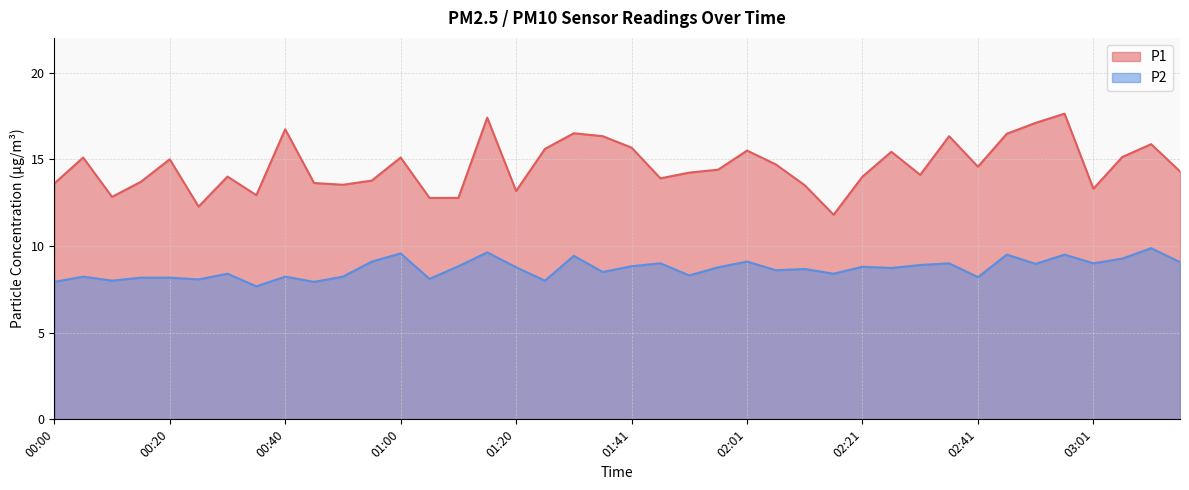

Reading right to left, transcribe all the data shown in this chart.

P1: 03:16=14.3	03:11=15.9	03:06=15.1	03:01=13.3	02:56=17.6	02:51=17.1	02:46=16.5	02:41=14.6	02:36=16.3	02:31=14.1	02:26=15.4	02:21=14.0	02:16=11.8	02:11=13.5	02:06=14.7	02:01=15.5	01:56=14.4	01:51=14.2	01:46=13.9	01:41=15.7	01:36=16.3	01:31=16.5	01:25=15.6	01:20=13.2	01:15=17.4	01:10=12.8	01:05=12.8	01:00=15.1	00:55=13.8	00:50=13.5	00:45=13.6	00:40=16.7	00:35=12.9	00:30=14.0	00:25=12.3	00:20=15.0	00:15=13.7	00:10=12.8	00:05=15.1	00:00=13.6
P2: 03:16=9.1	03:11=9.9	03:06=9.3	03:01=9.0	02:56=9.5	02:51=9.0	02:46=9.5	02:41=8.2	02:36=9.0	02:31=8.9	02:26=8.7	02:21=8.8	02:16=8.4	02:11=8.7	02:06=8.6	02:01=9.1	01:56=8.8	01:51=8.3	01:46=9.0	01:41=8.8	01:36=8.5	01:31=9.4	01:25=8.0	01:20=8.8	01:15=9.6	01:10=8.8	01:05=8.1	01:00=9.6	00:55=9.1	00:50=8.2	00:45=7.9	00:40=8.2	00:35=7.7	00:30=8.4	00:25=8.1	00:20=8.2	00:15=8.2	00:10=8.0	00:05=8.2	00:00=7.9